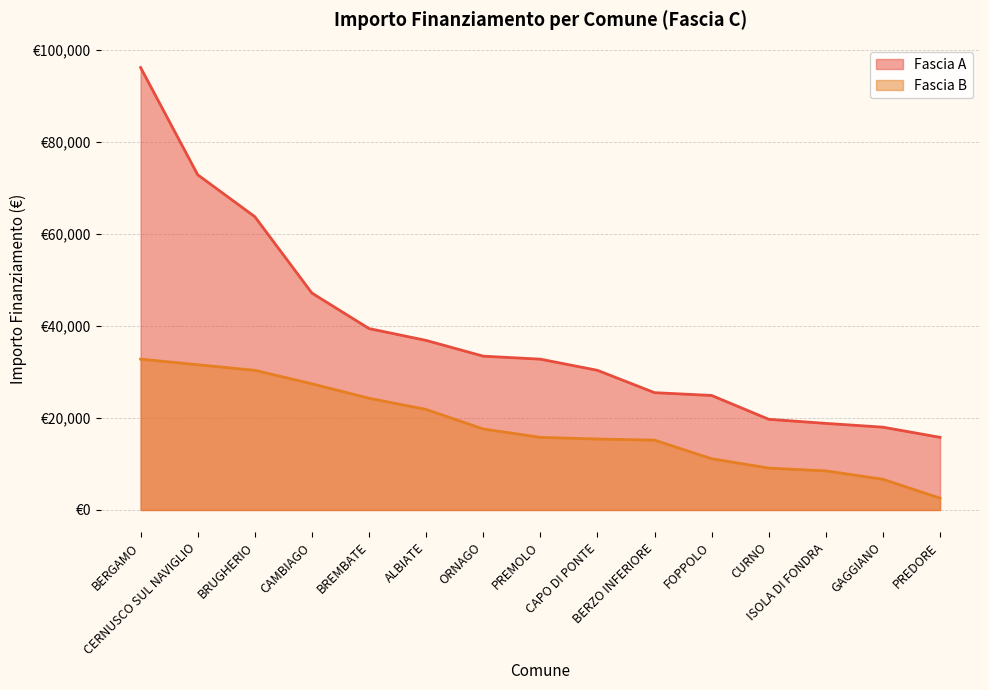

How many lines are shown in the chart?

2